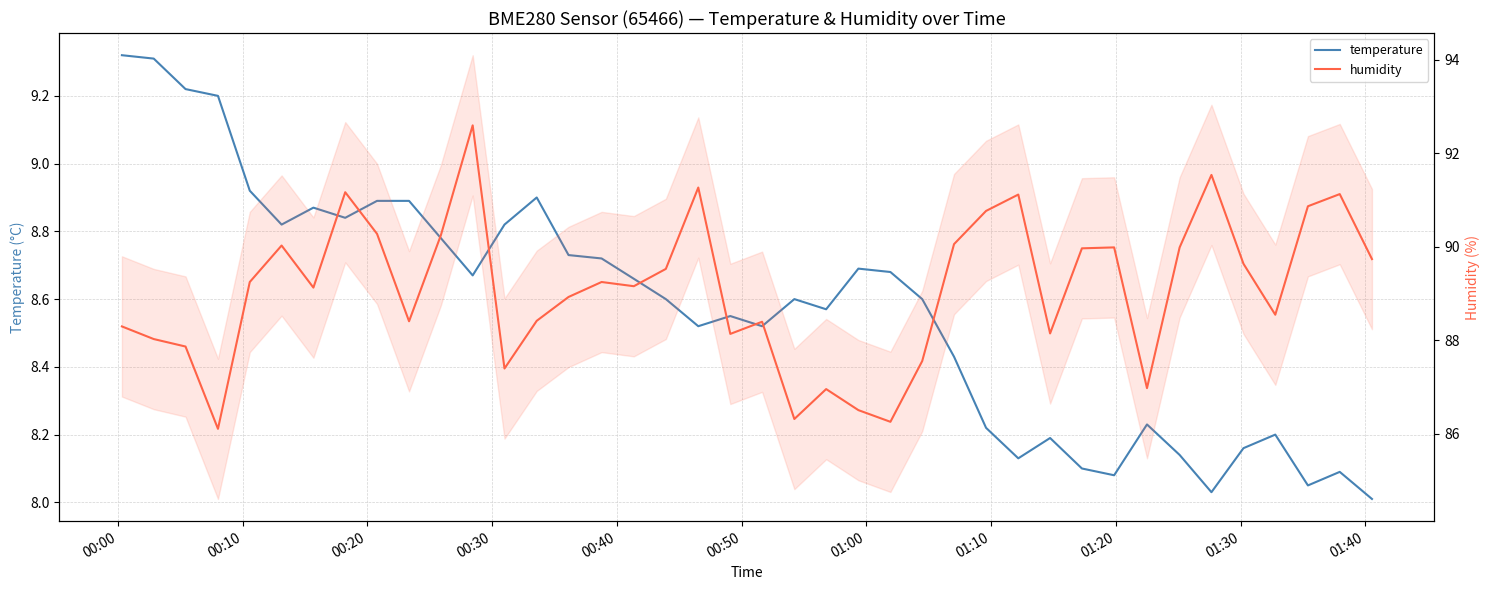

Which series changed the most between 00:20 and 00:30?

humidity